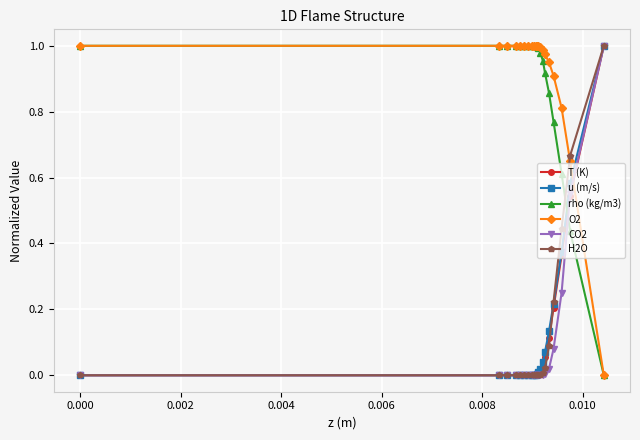

True or false: rho (kg/m3) and u (m/s) intersect in this chart.

True